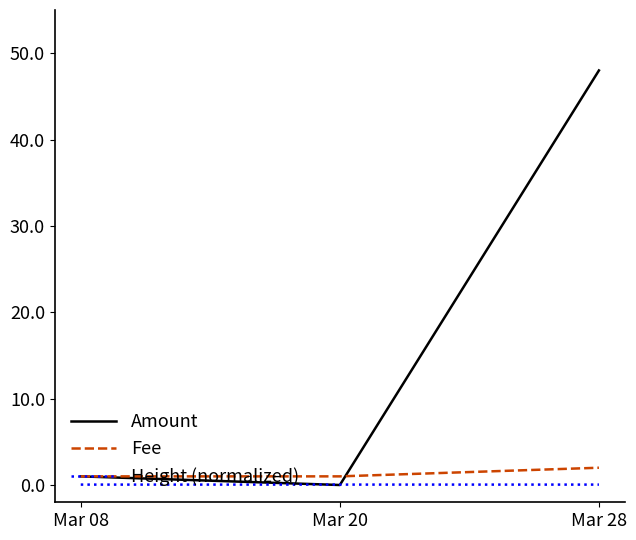

Which series changed the most between Mar 08 and Mar 28?

Amount